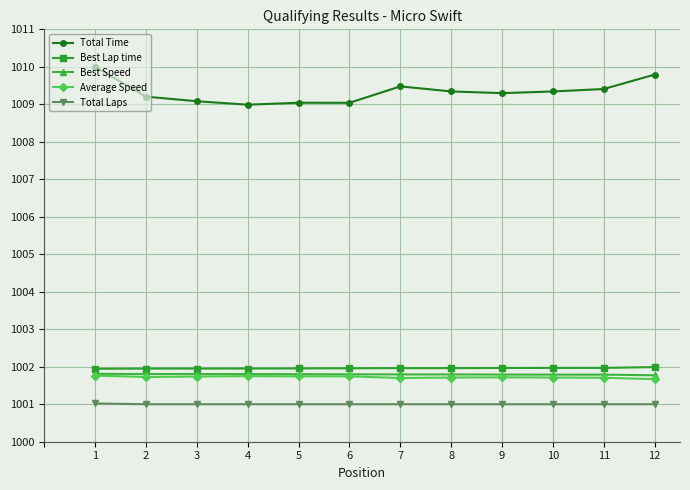

What is the value of the Best Lap time point at the 10th from the left?

1002.0